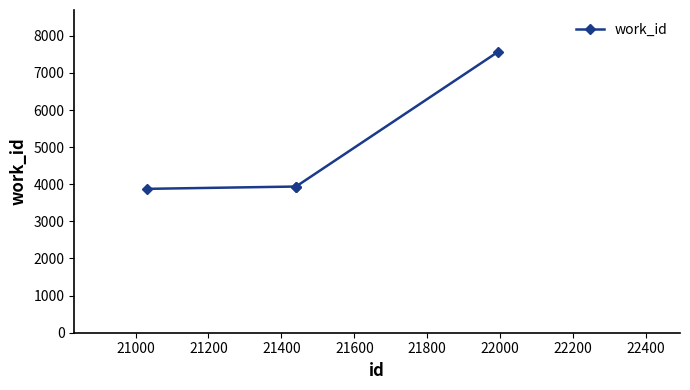

What is the sum of all values?

19312